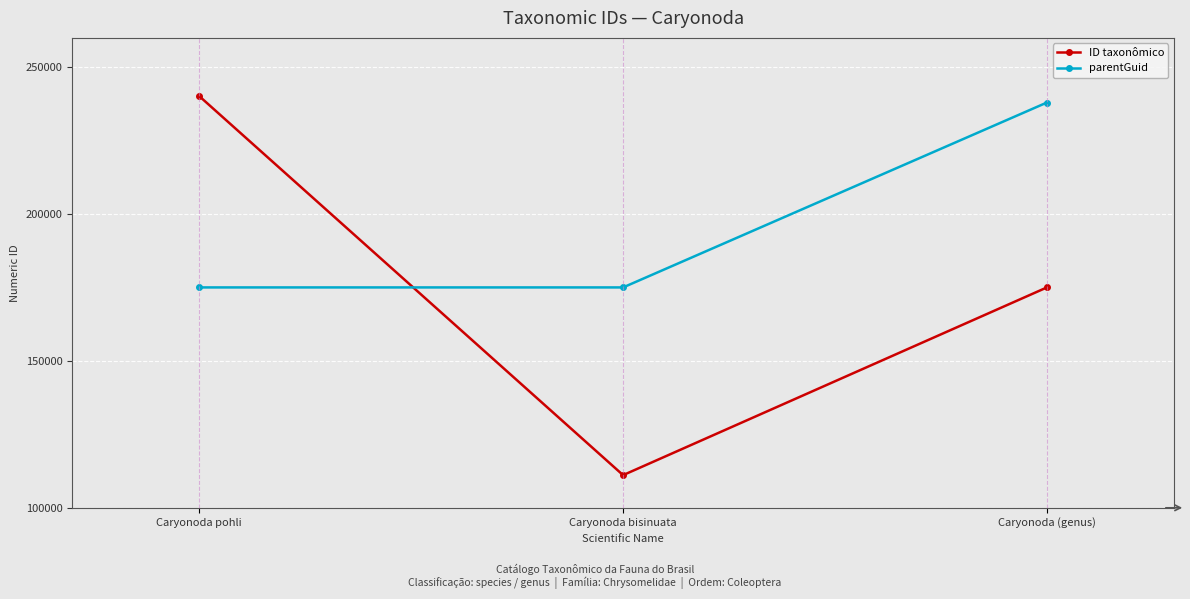

Is the value of ID taxonômico at Caryonoda pohli greater than the value of parentGuid at Caryonoda pohli?

Yes